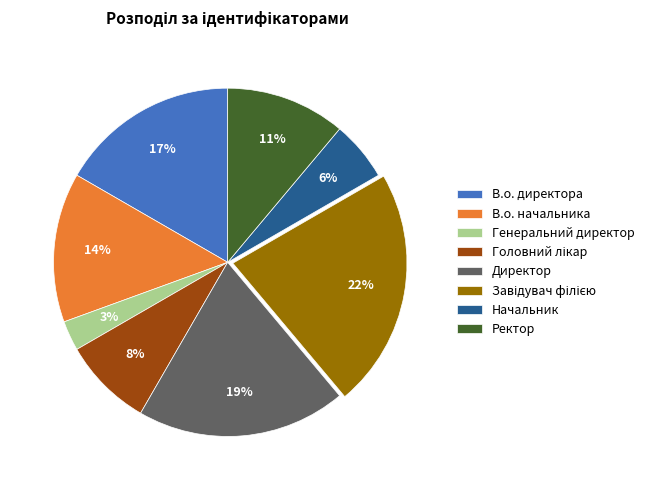

To the nearest percent, what is the difference between the largest and smallest slice percentages?

19%